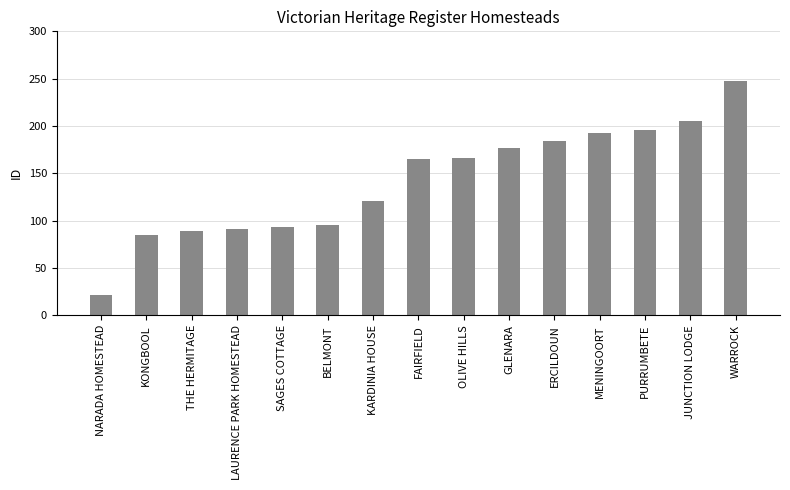

Approximately how many times larger is the value at GLENARA compared to OLIVE HILLS?

1.1